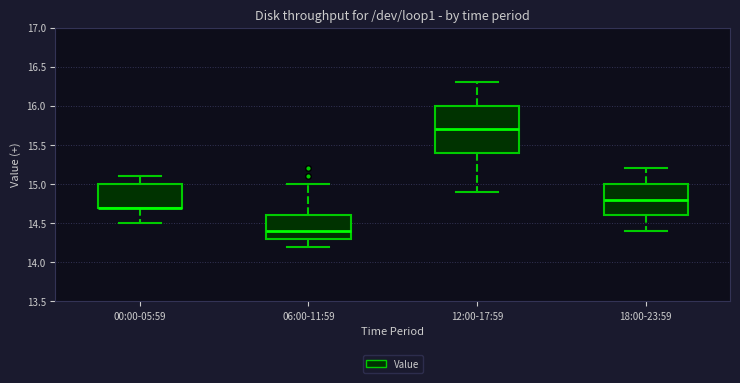

Comparing the boxes themselves (not the whiskers), which one is the tallest?

12:00-17:59